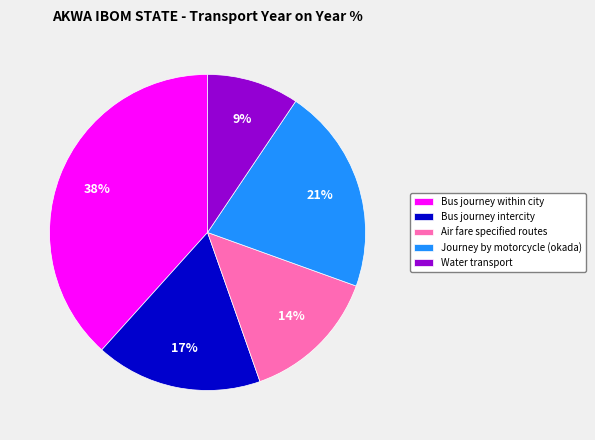

Is there any slice that represents more than half of the pie?

No